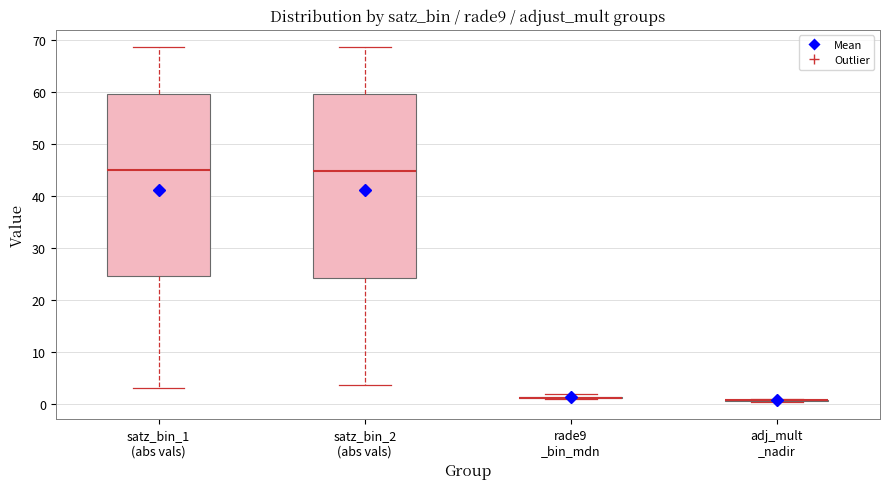

Where does the upper whisker of the box for satz_bin_2 (abs vals) end on the y-axis? The values are not printed on the chart, so give them approximately, as read against the axis.

69